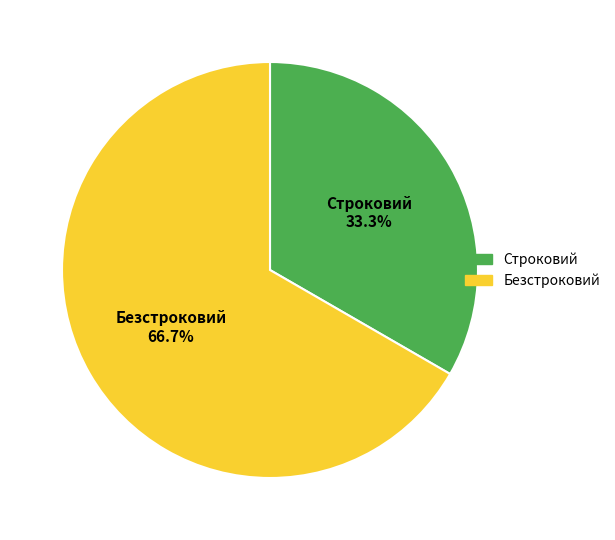

To the nearest percent, what portion does Строковий represent?

33%